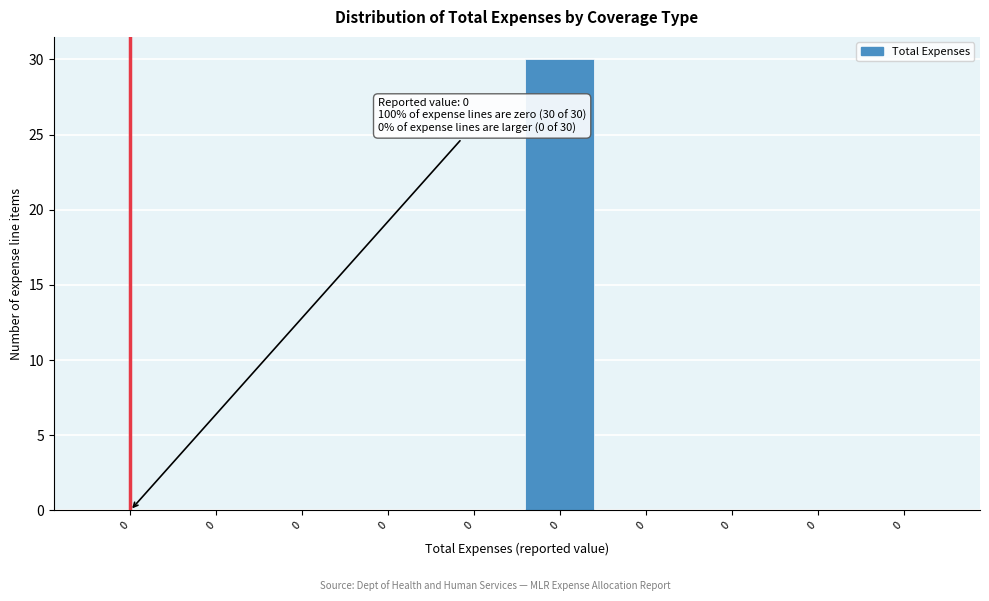

Count the number of categories in the chart.

10